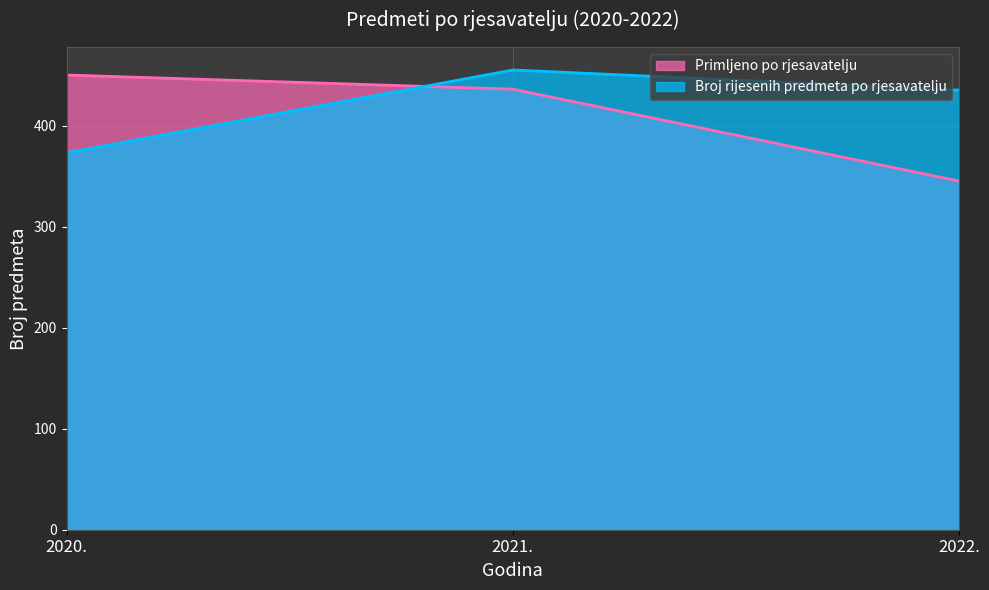

Does the chart display data point markers on the line(s)?

No